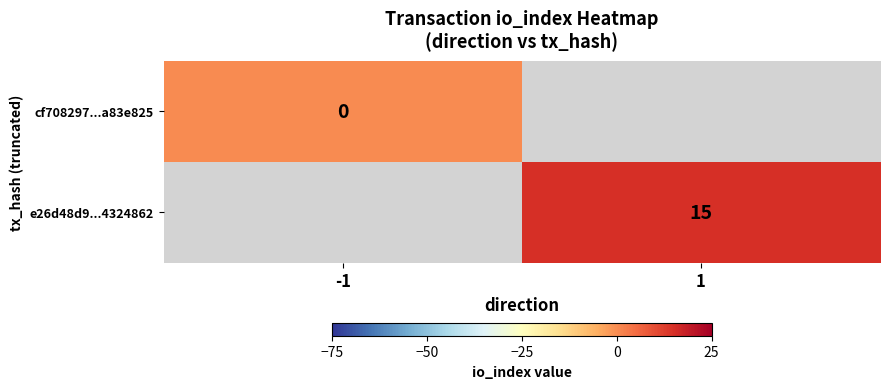

Is the value of e26d48d9...4324862 at 1 greater than the value of cf708297...a83e825 at -1?

Yes